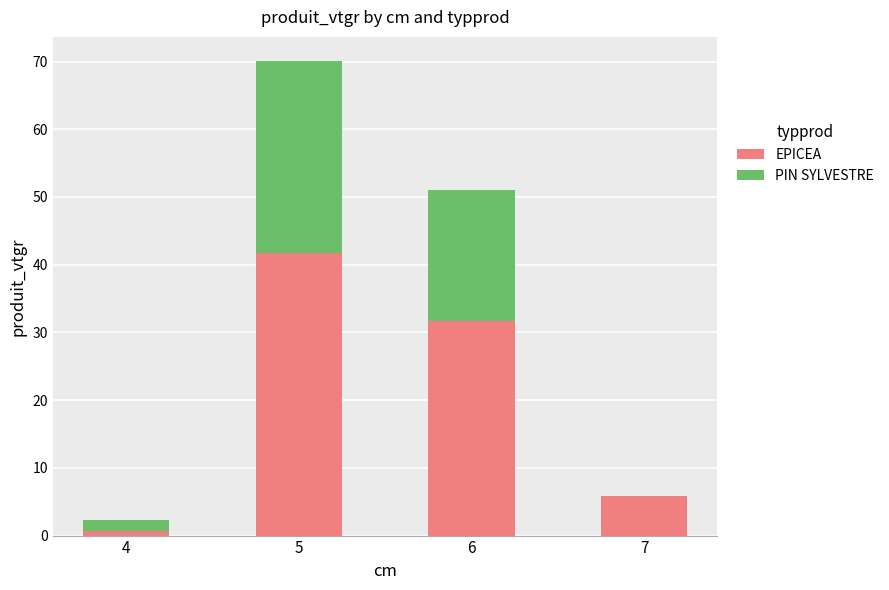

At which category is the sum across all series the highest?

5